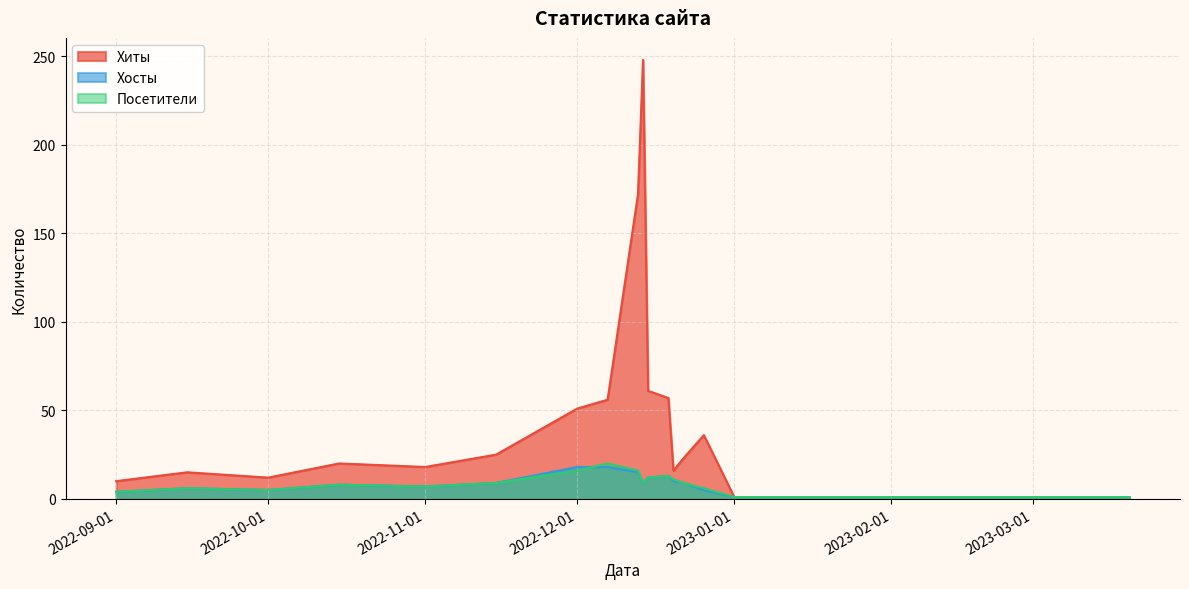

Reading left to right, extract all data points from this chart.

Хиты: 2022-09-01=10	2022-09-15=15	2022-10-01=12	2022-10-15=20	2022-11-01=18	2022-11-15=25	2022-12-01=51	2022-12-07=56	2022-12-13=172	2022-12-14=248	2022-12-15=61	2022-12-19=57	2022-12-20=16	2022-12-22=23	2022-12-26=36	2023-01-01=1	2023-01-06=1	2023-01-10=1	2023-03-20=1
Хосты: 2022-09-01=4	2022-09-15=6	2022-10-01=5	2022-10-15=8	2022-11-01=7	2022-11-15=9	2022-12-01=18	2022-12-07=18	2022-12-13=15	2022-12-14=9	2022-12-15=12	2022-12-19=13	2022-12-20=10	2022-12-22=9	2022-12-26=5	2023-01-01=1	2023-01-06=1	2023-01-10=1	2023-03-20=1
Посетители: 2022-09-01=4	2022-09-15=6	2022-10-01=5	2022-10-15=8	2022-11-01=7	2022-11-15=9	2022-12-01=16	2022-12-07=20	2022-12-13=16	2022-12-14=9	2022-12-15=12	2022-12-19=13	2022-12-20=11	2022-12-22=9	2022-12-26=6	2023-01-01=1	2023-01-06=1	2023-01-10=1	2023-03-20=1